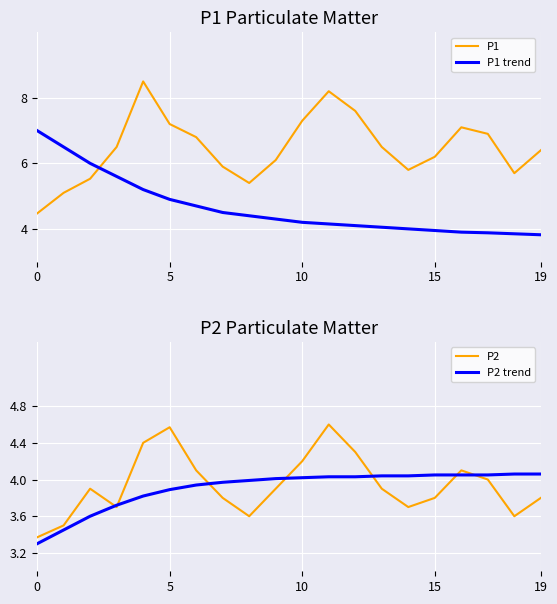

How many categories are shown in the chart?

20